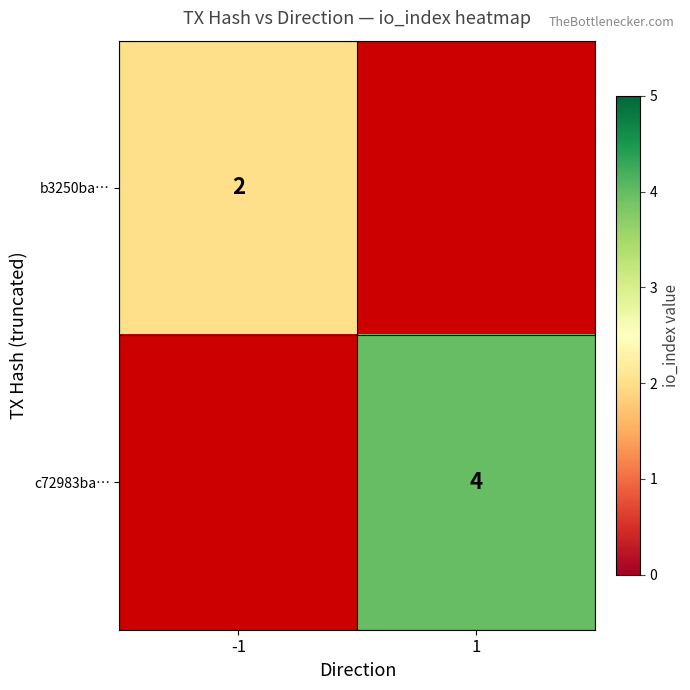

Is it true that b3250ba… equals 3 at -1?

False